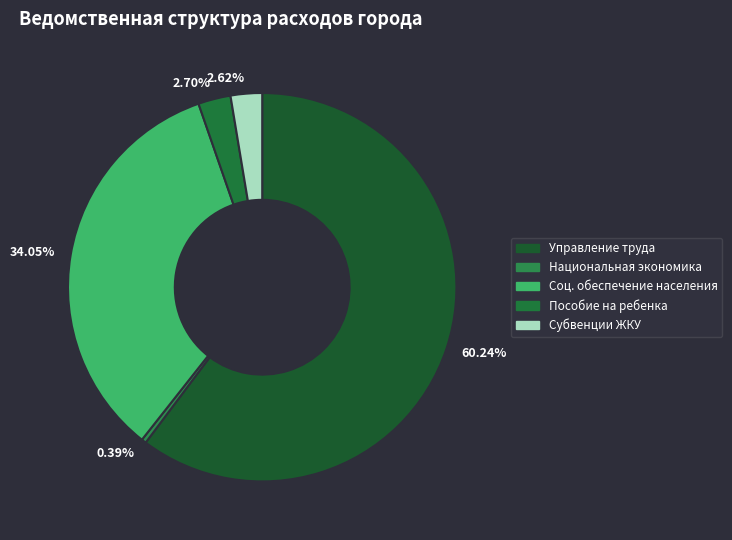

What is the majority slice?

60.24%